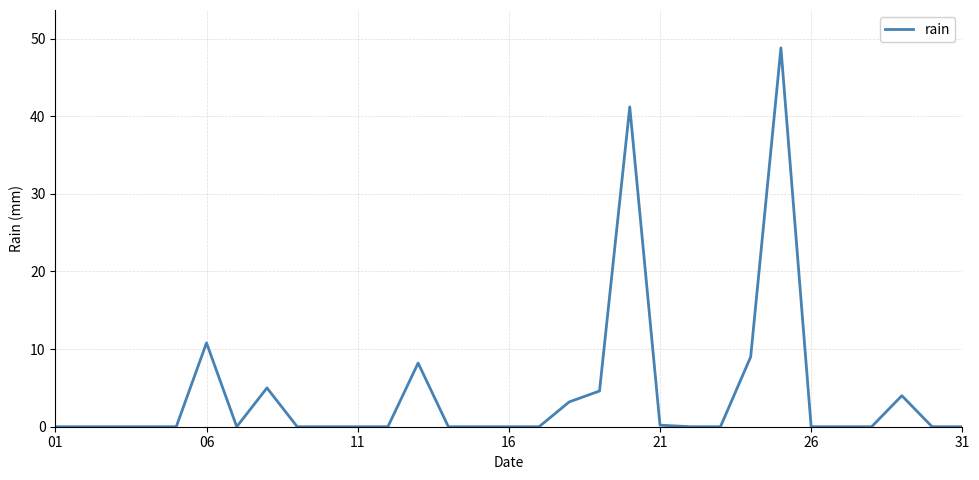

What is the difference between the maximum and minimum values?

48.8